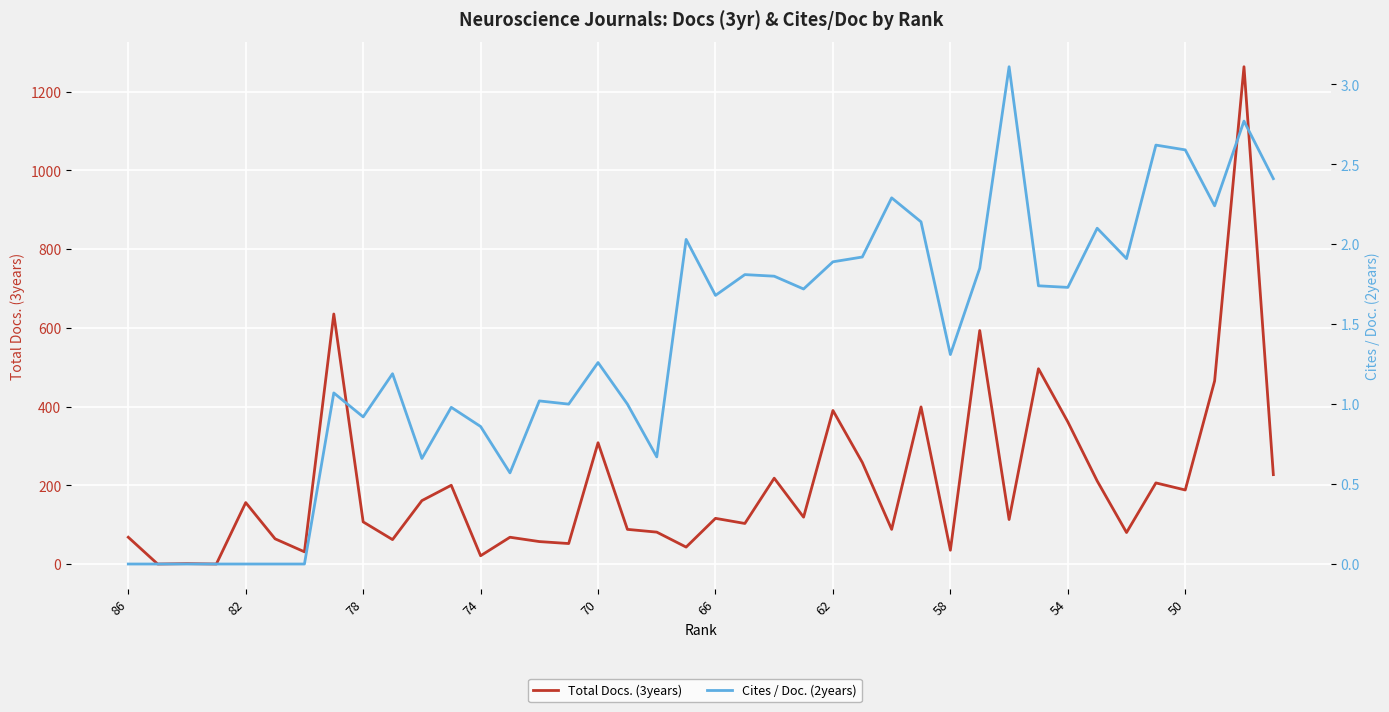

Which series has the widest spread of values?

Total Docs. (3years)